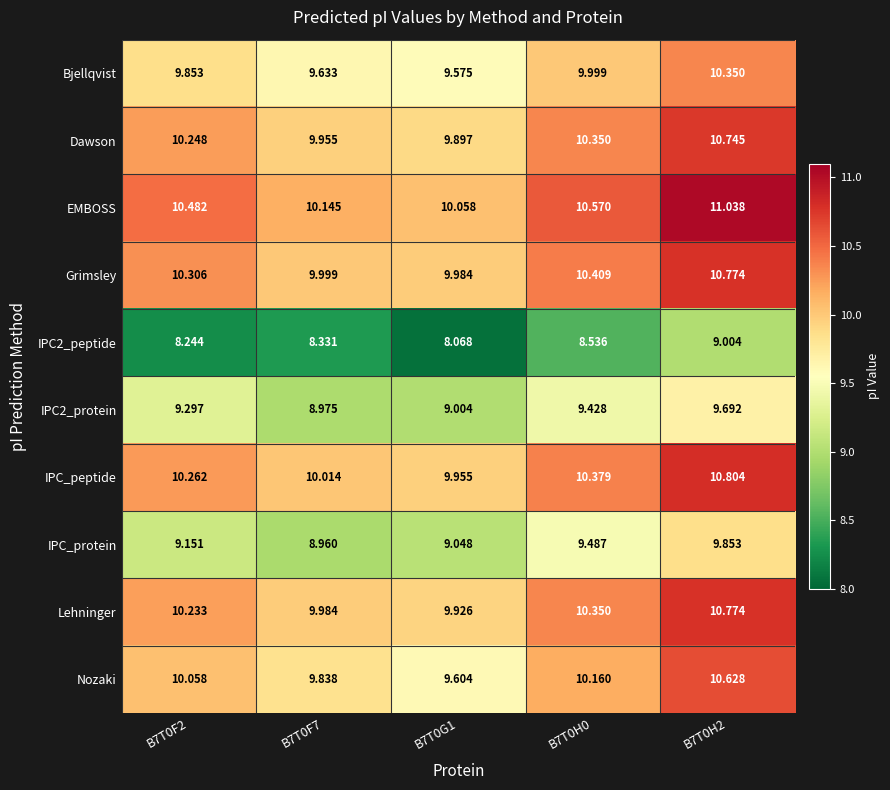

Which series changed the most between B7T0F2 and B7T0H0?

IPC_protein